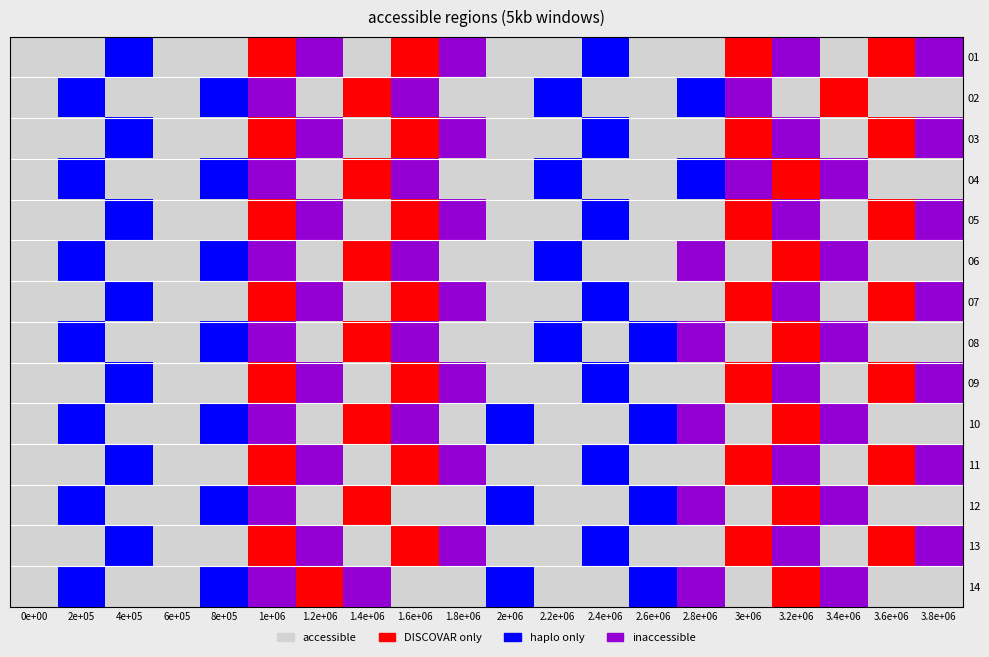

At 2.4e+06, list the series in order from smallest to largest.

02, 04, 06, 08, 10, 12, 14, 01, 03, 05, 07, 09, 11, 13